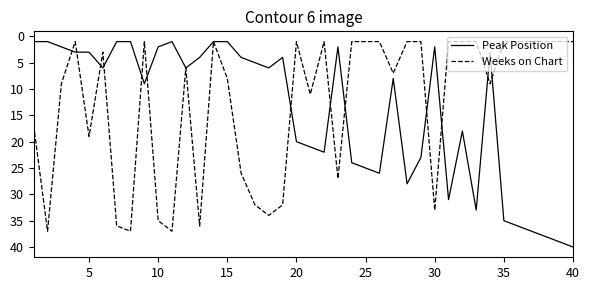

How many lines are shown in the chart?

2